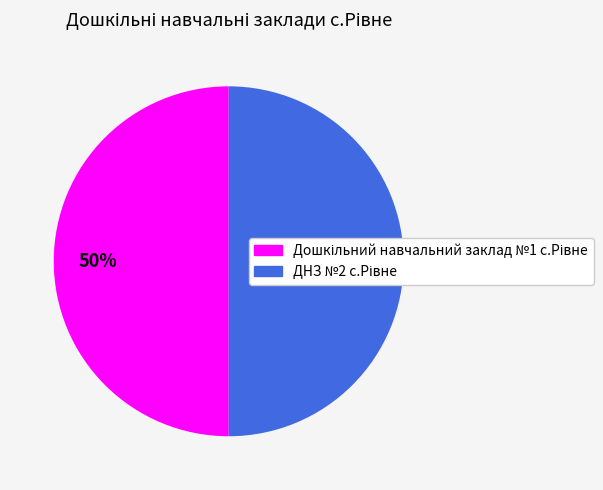

To the nearest percent, what is the average slice percentage?

50%